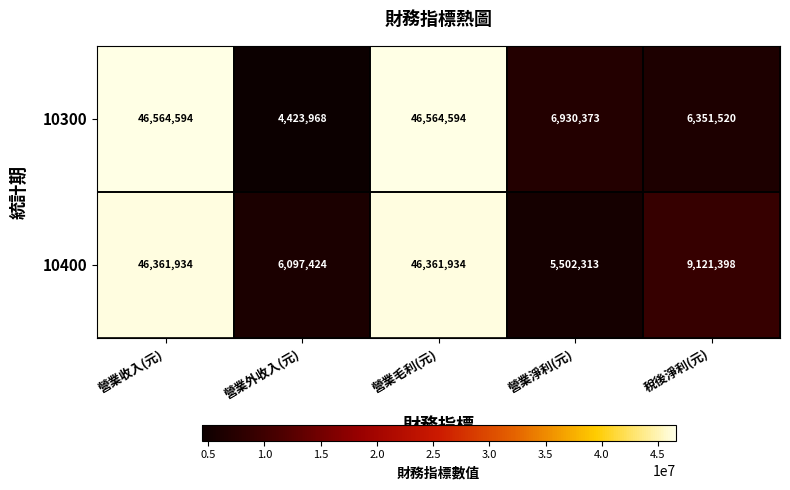

Which category has the lowest value in the 10300 series?

營業外收入(元)